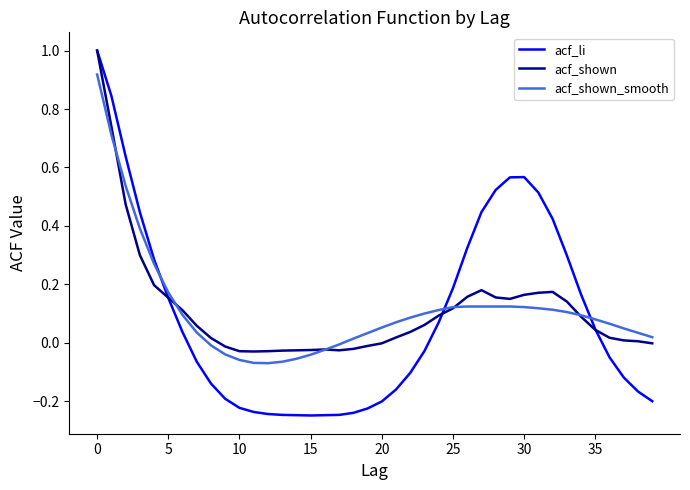

What is the maximum value shown in the chart?

1.0